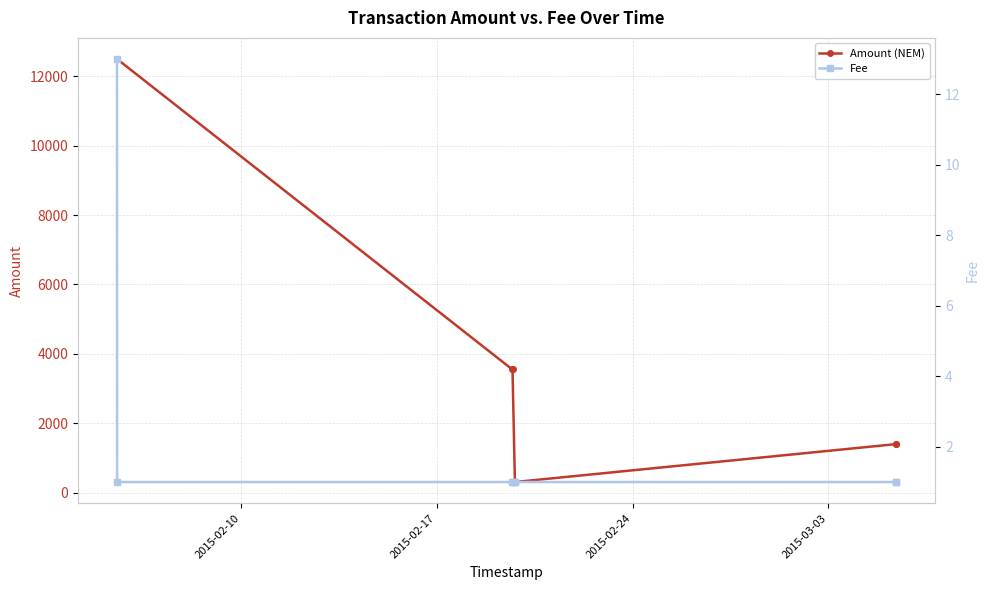

Reading left to right, transcribe all the data shown in this chart.

Amount (NEM): 12500.0	12499.0	3550.0	3549.0	305.0	304.0	1397.4	1396.4
Fee: 13.0	1.0	1.0	1.0	1.0	1.0	1.0	1.0